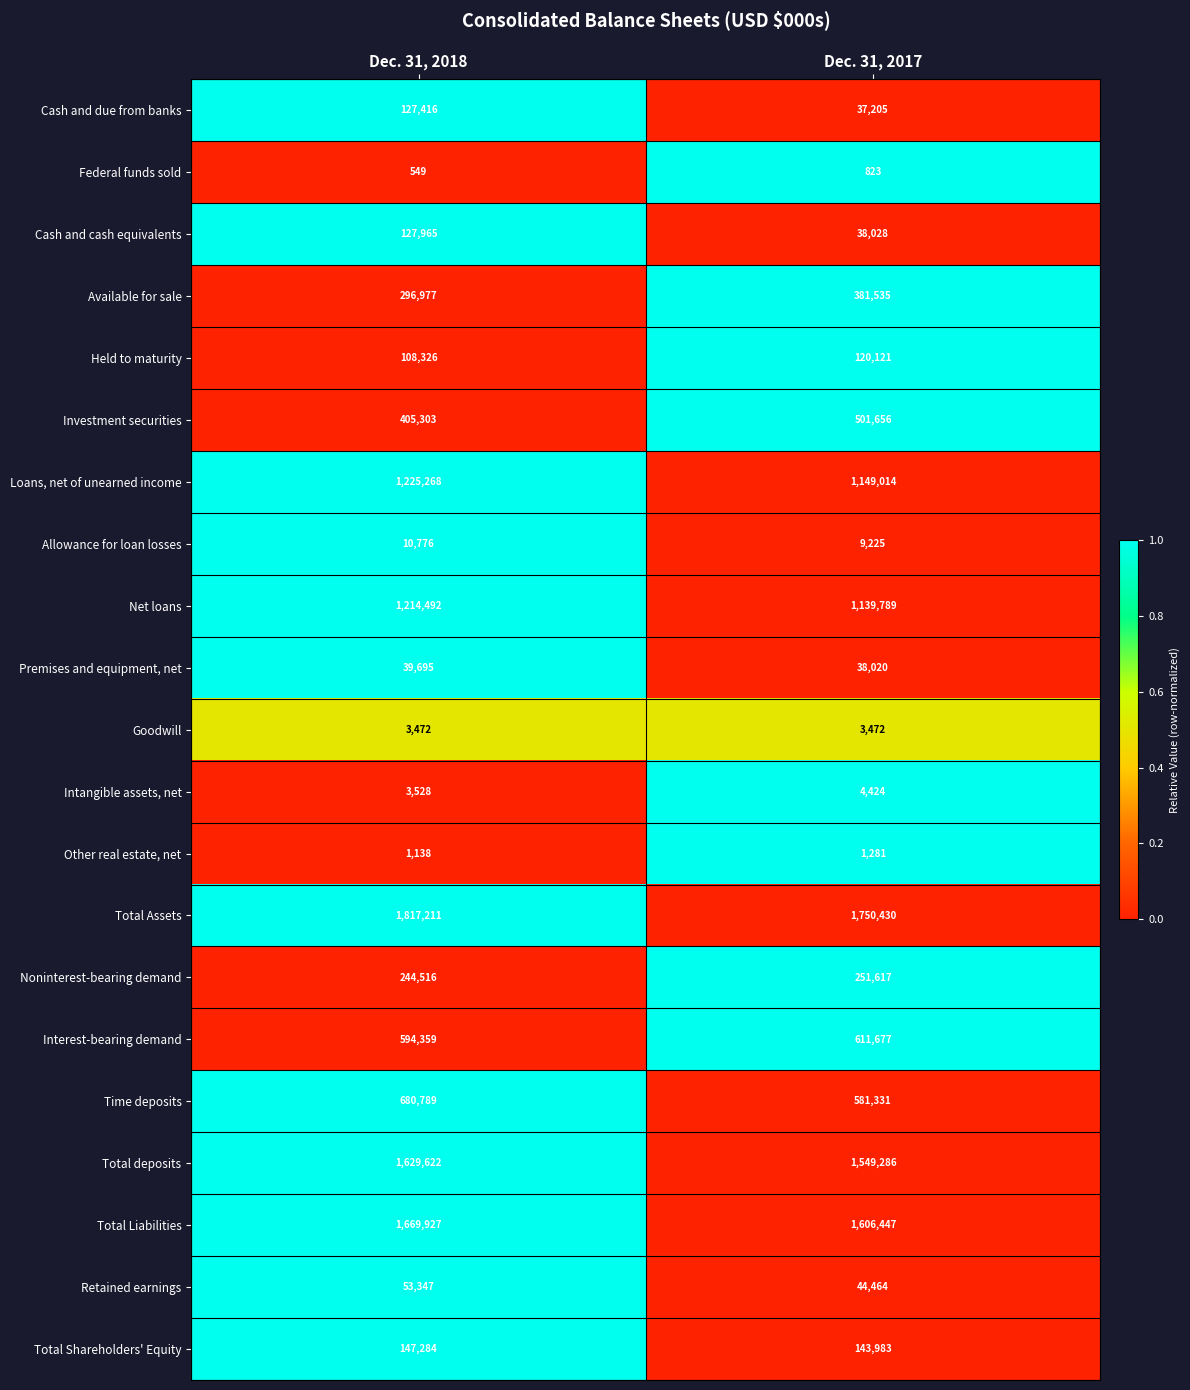

At which label is Retained earnings closest to 48905?

Dec. 31, 2017